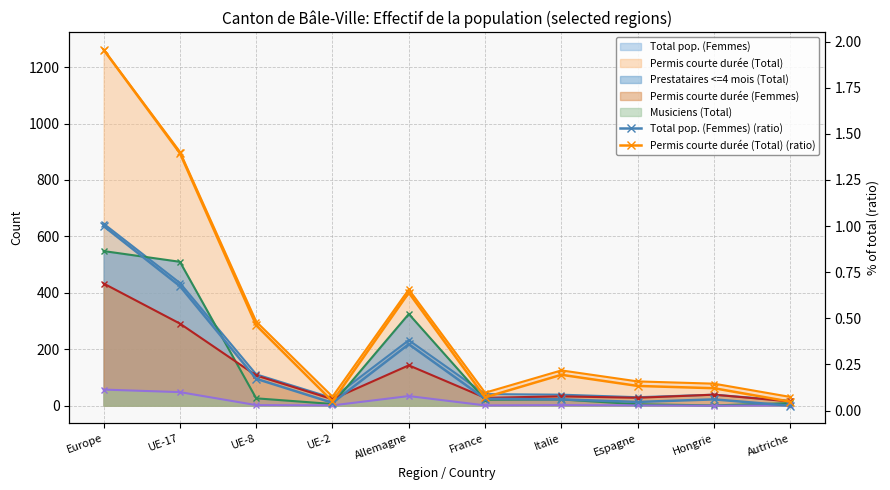

Which label corresponds to the smallest value in the chart?

Autriche